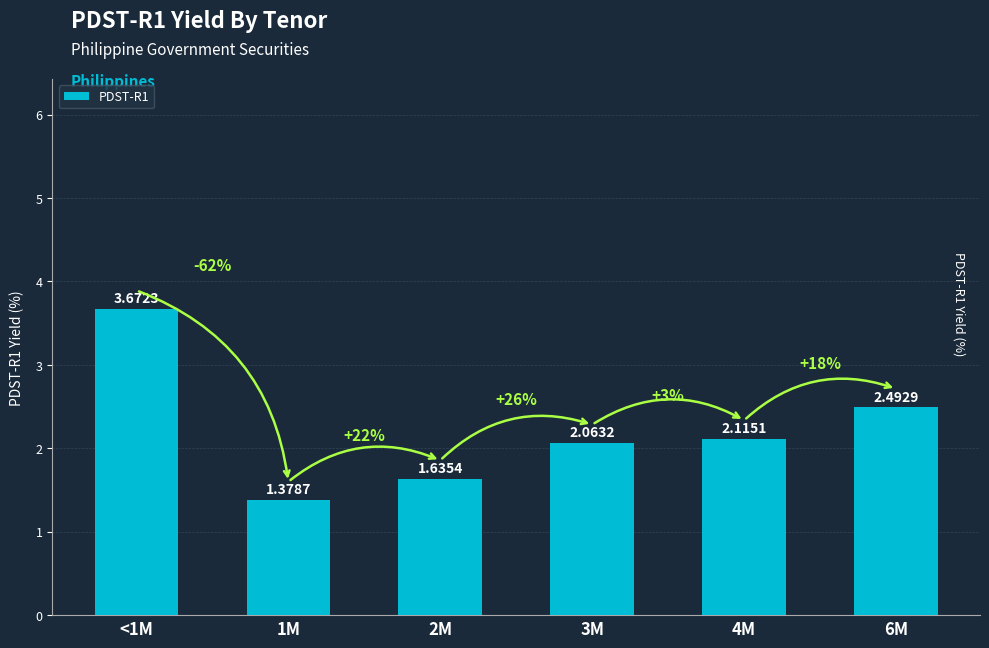

Which has a higher value, 3M or 2M?

3M